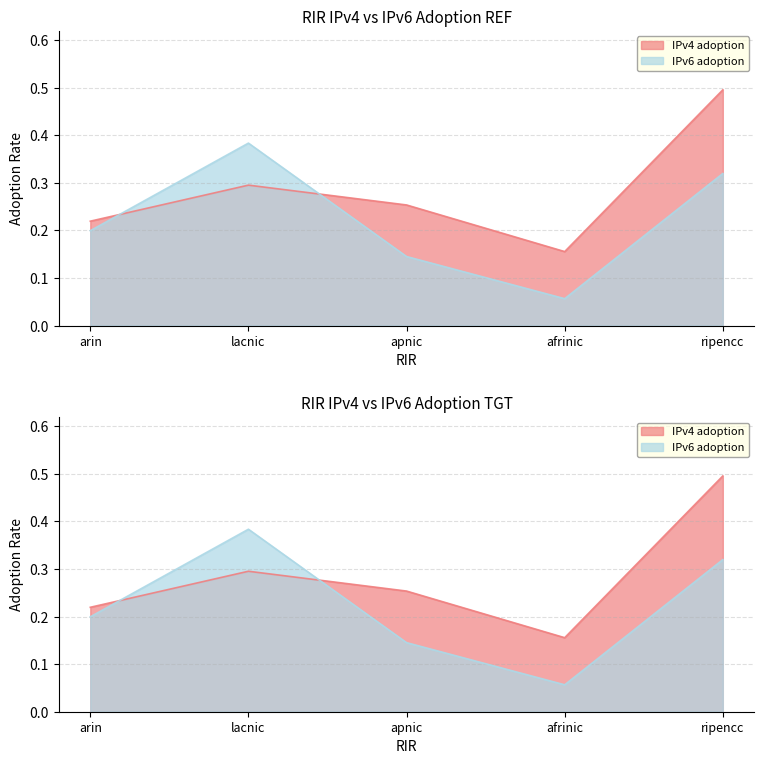

The IPv4 adoption series shows 0.1 at lacnic. True or false?

False